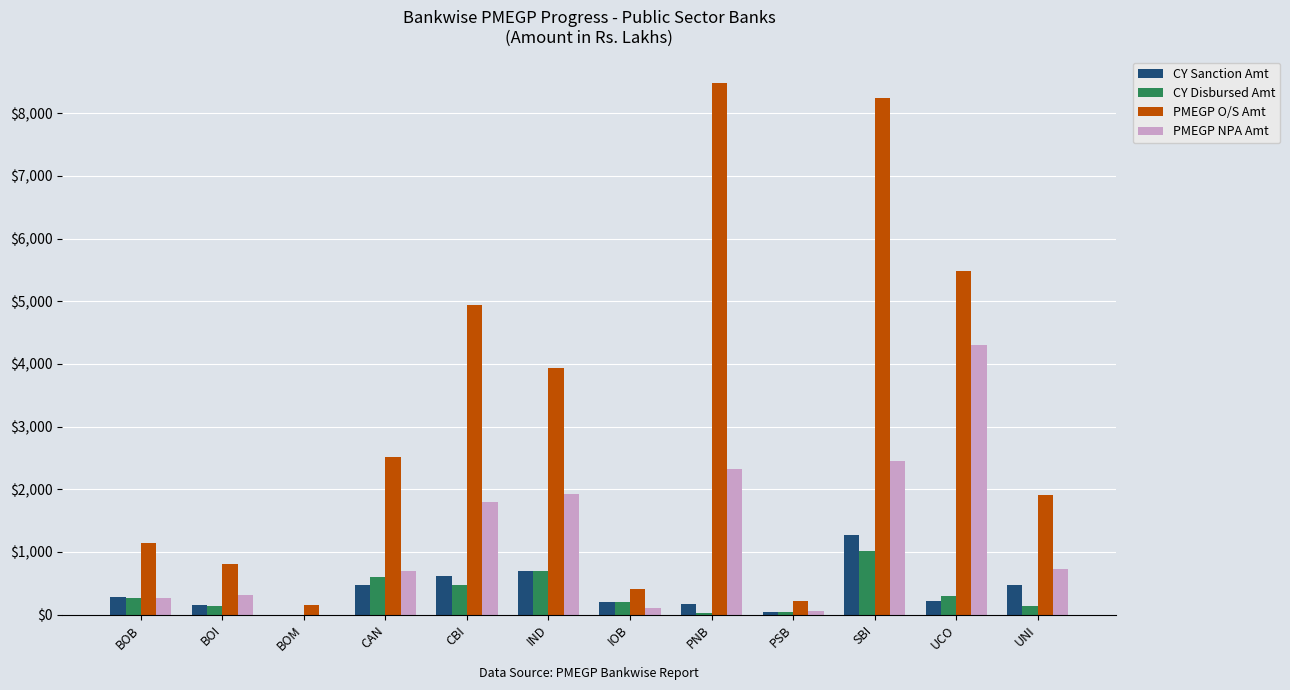

The value of PMEGP O/S Amt at UCO is 5486.9. True or false?

True